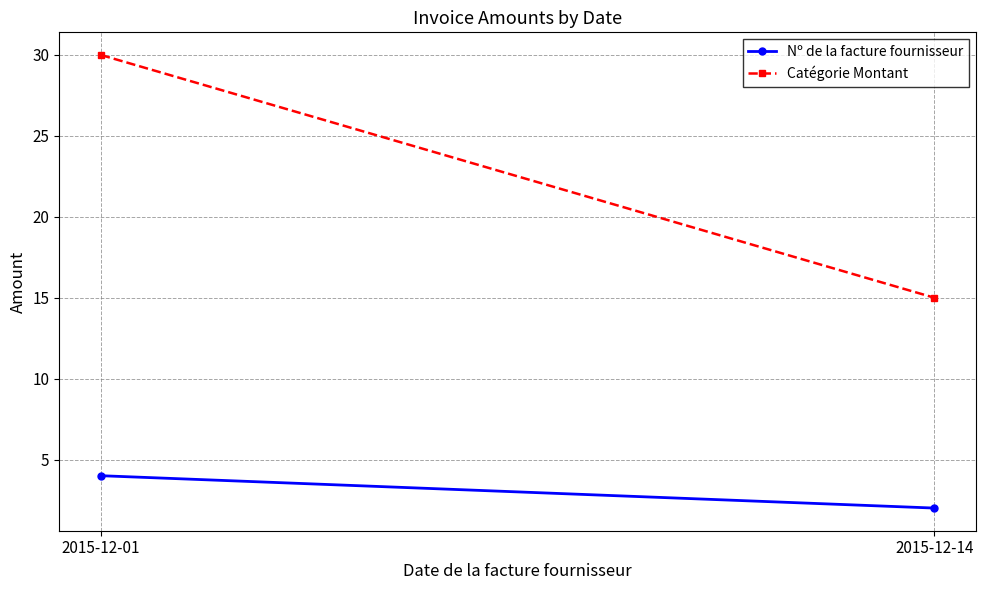

What is the greatest value displayed?

30